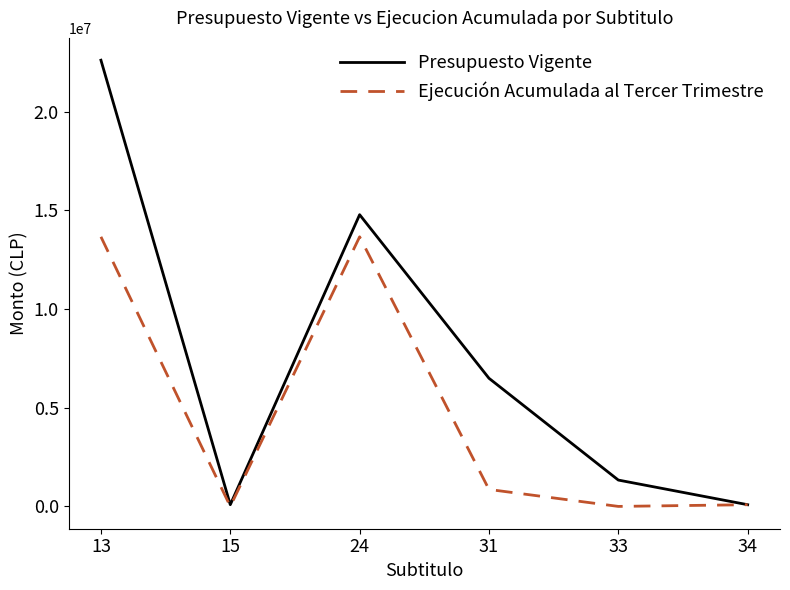

Where is the first local minimum for Presupuesto Vigente?

15